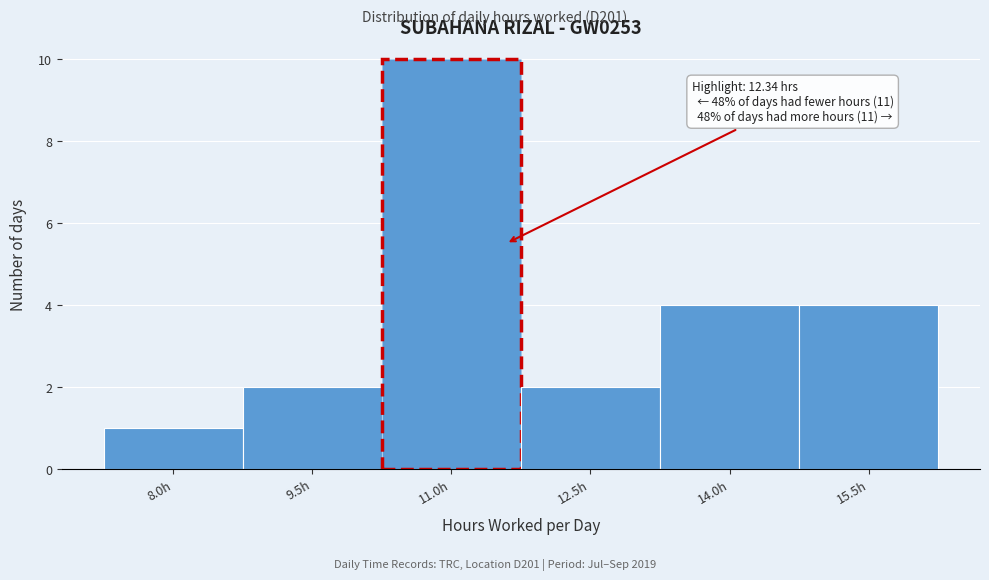

Reading right to left, transcribe all the data shown in this chart.

15.5h=4	14.0h=4	12.5h=2	11.0h=10	9.5h=2	8.0h=1